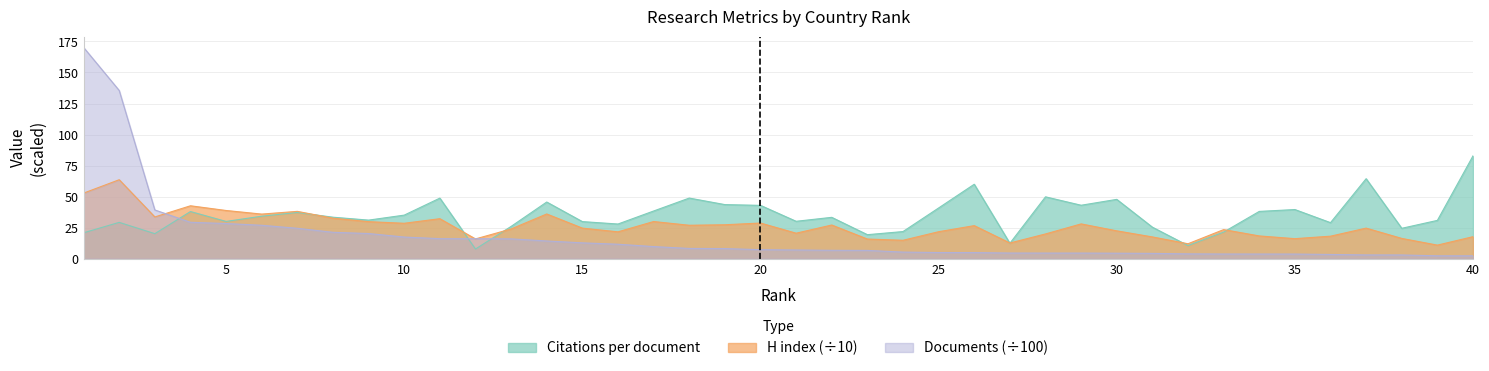

At which category is the sum across all series the highest?

1